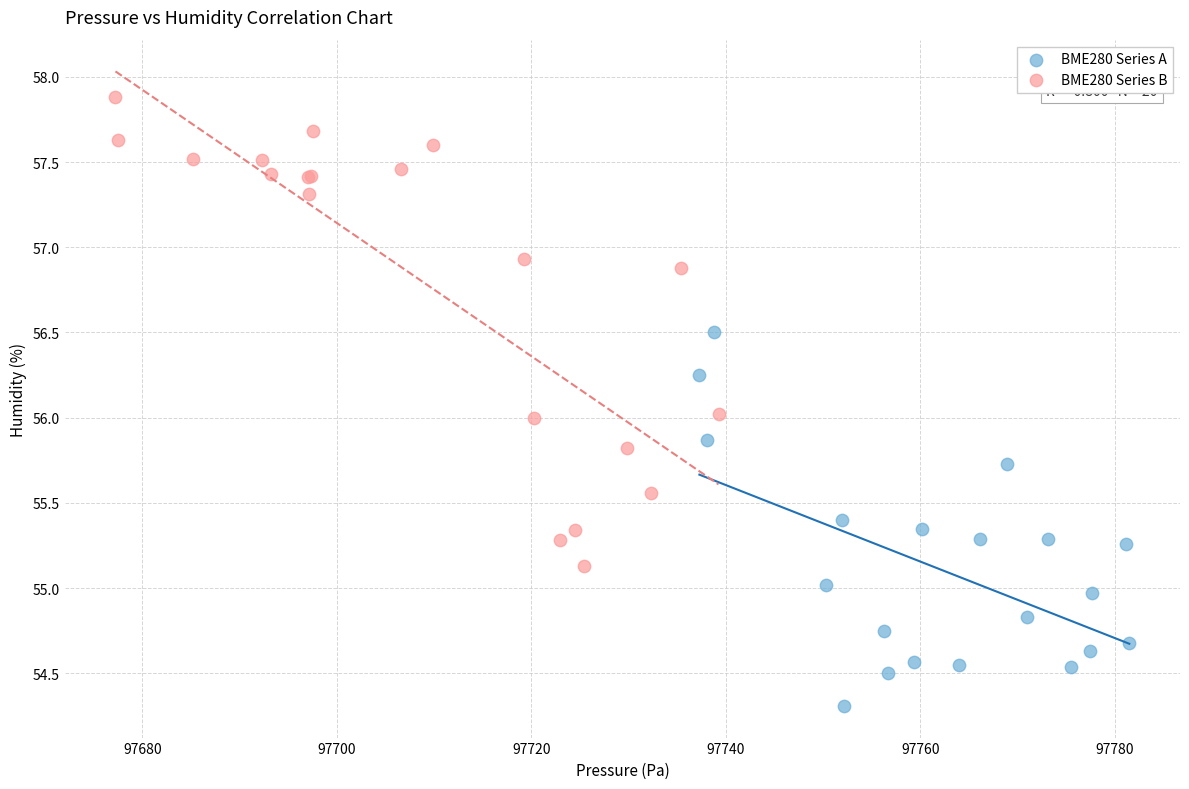

Which series has the widest spread of Y values?

BME280 Series B